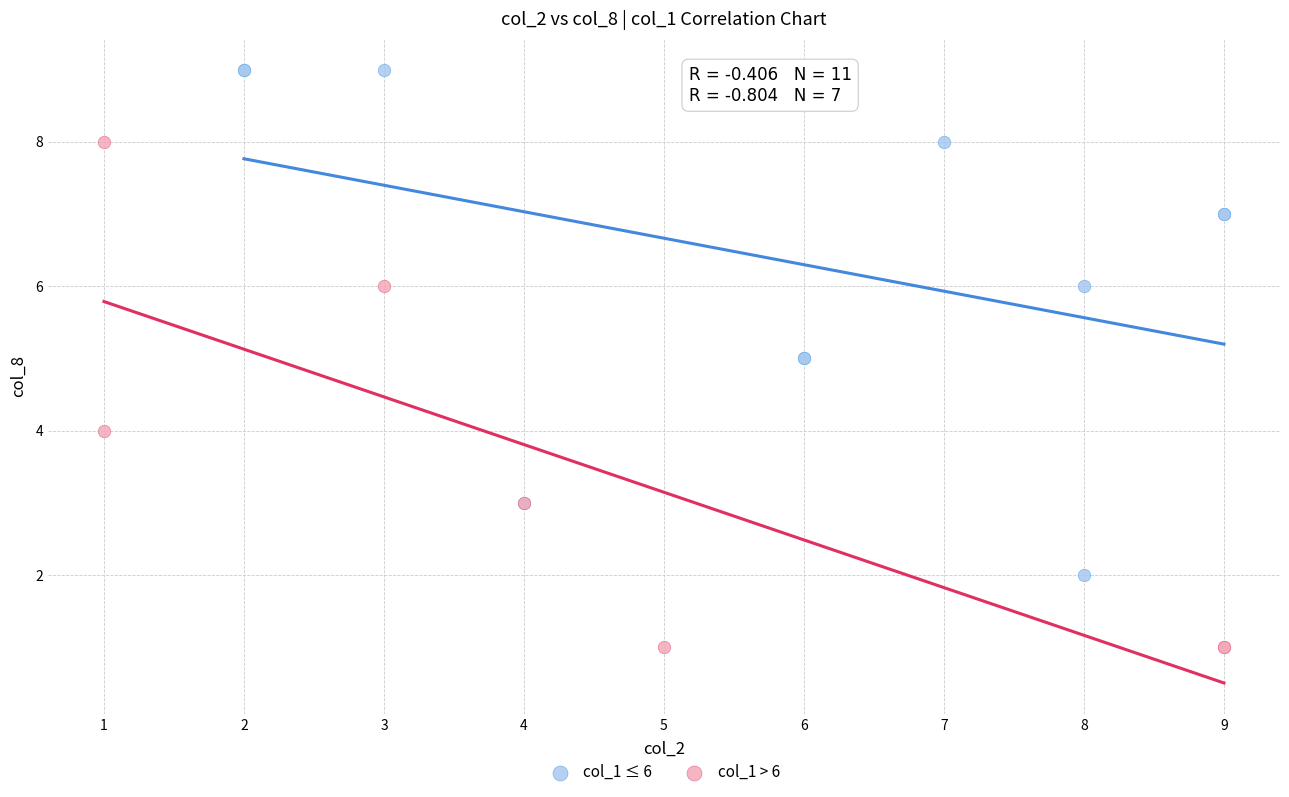

Which series reaches the maximum Y coordinate?

col_1 ≤ 6